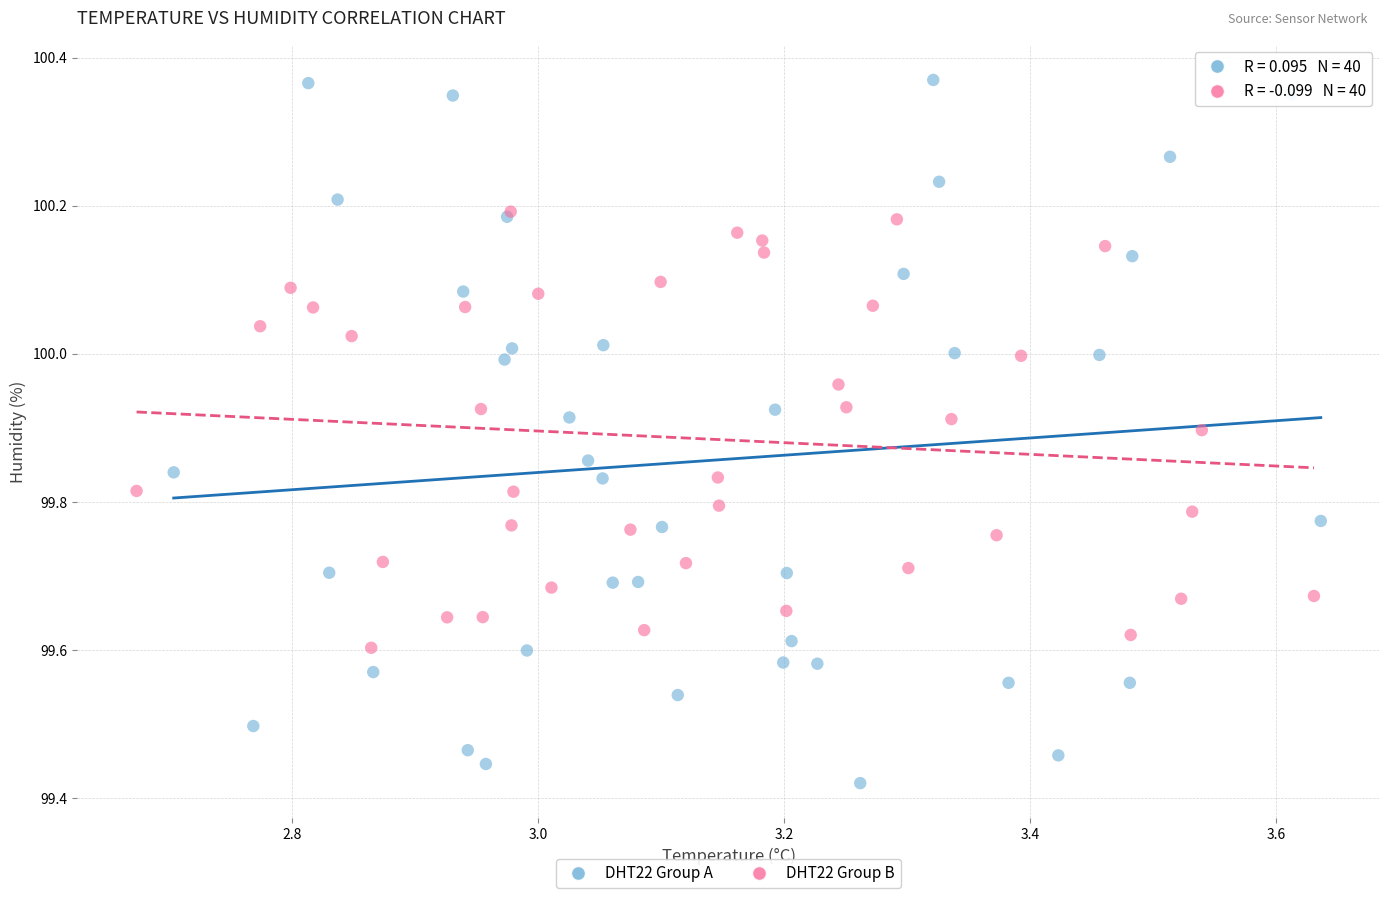

Which series has the widest spread of Y values?

DHT22 Group A